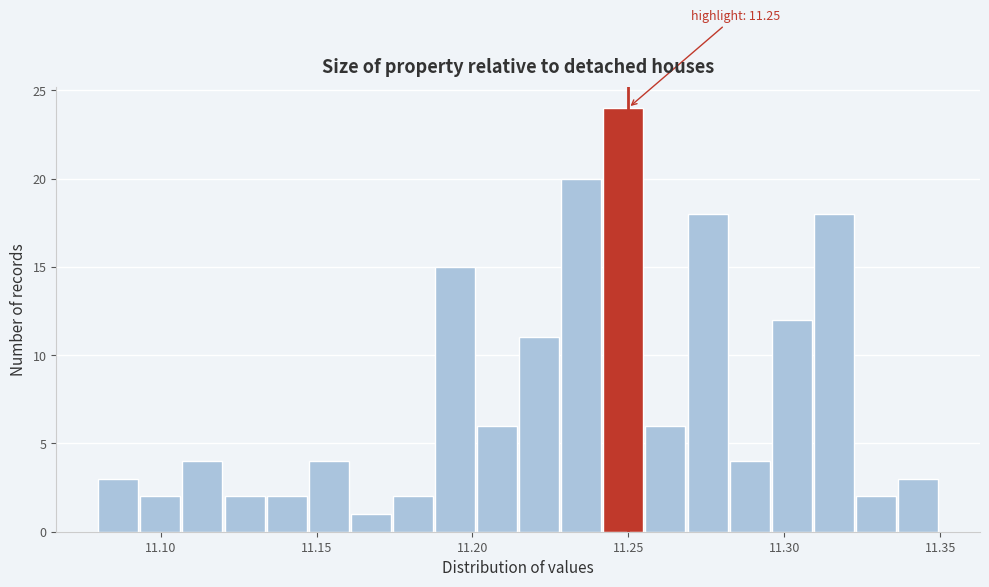

Around what value on the x-axis is the tallest bar? Give the approximate position of its centre, as read against the axis.

11.250